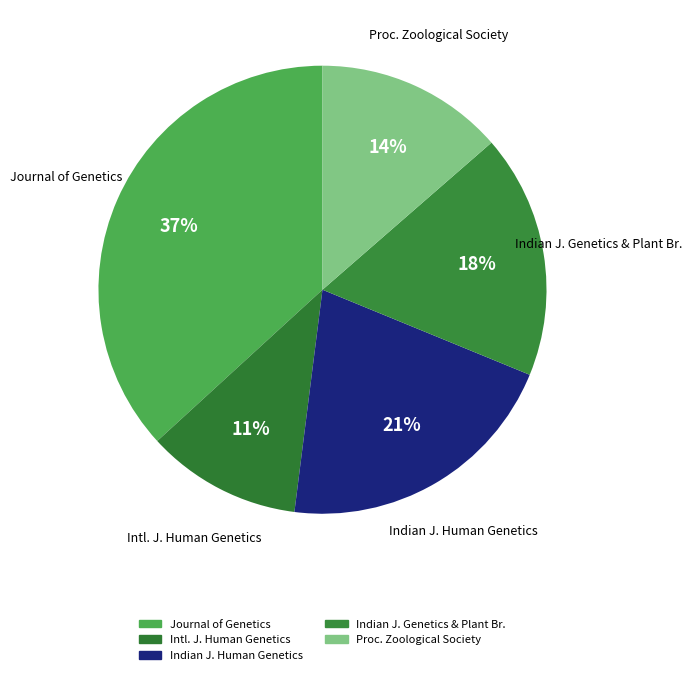

Rank the categories by value from highest to lowest.

Journal of Genetics, Indian Journal of Human Genetics, Indian Journal of Genetics and Plant Breeding, Proceedings of the Zoological Society, International Journal of Human Genetics